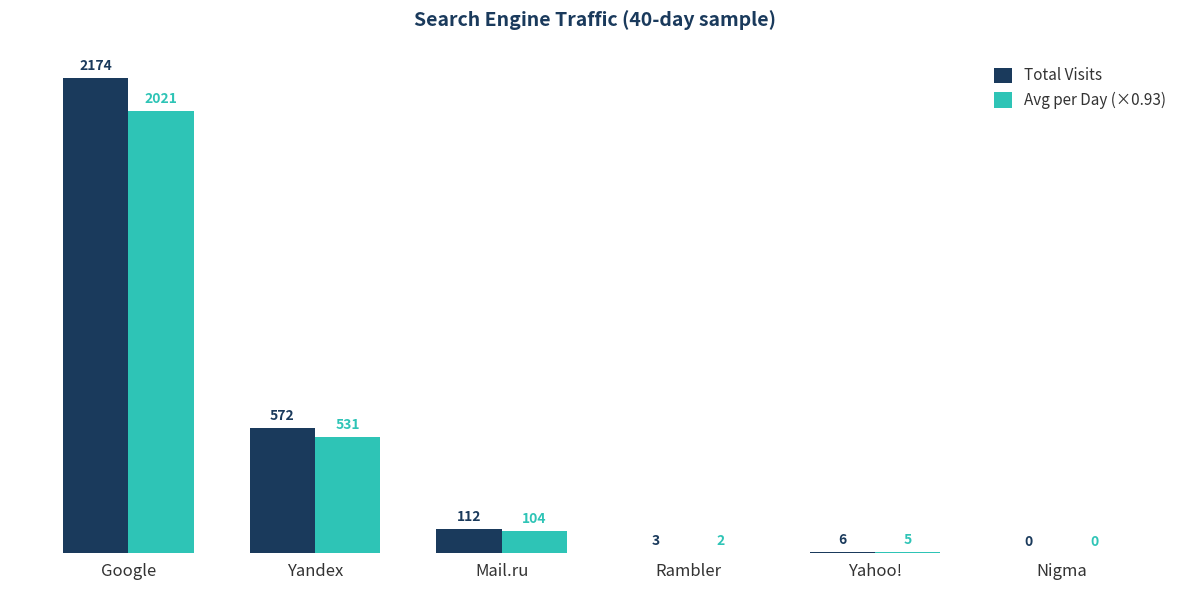

Reading left to right, what are all the values shown in this chart?

Total Visits: Google=2174	Yandex=572	Mail.ru=112	Rambler=3	Yahoo!=6	Nigma=0
Avg per Day (×0.93): Google=2021	Yandex=531	Mail.ru=104	Rambler=2	Yahoo!=5	Nigma=0